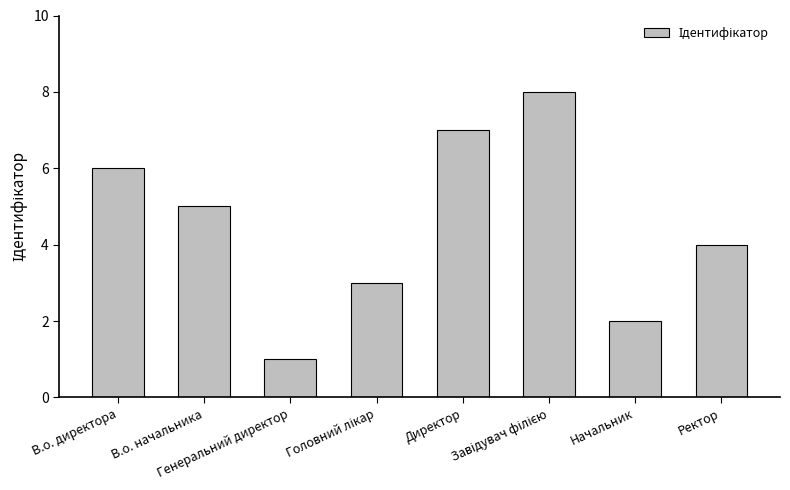

Between Начальник and Генеральний директор, which is larger?

Начальник